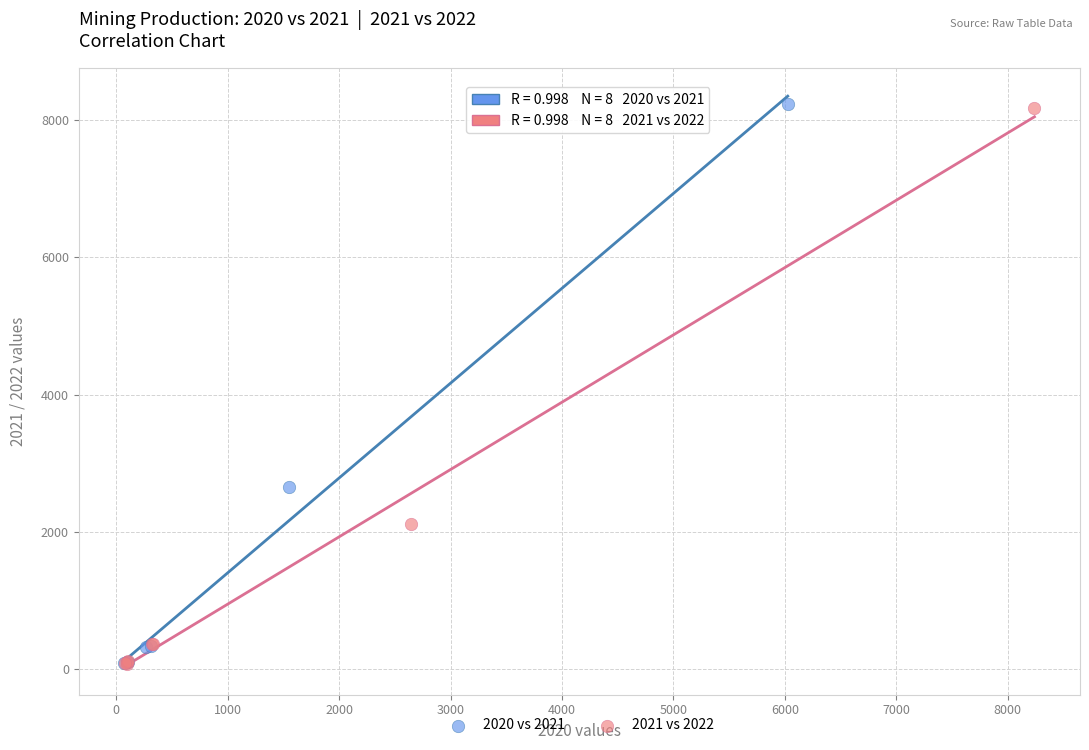

Which series has the widest spread of Y values?

2020 vs 2021